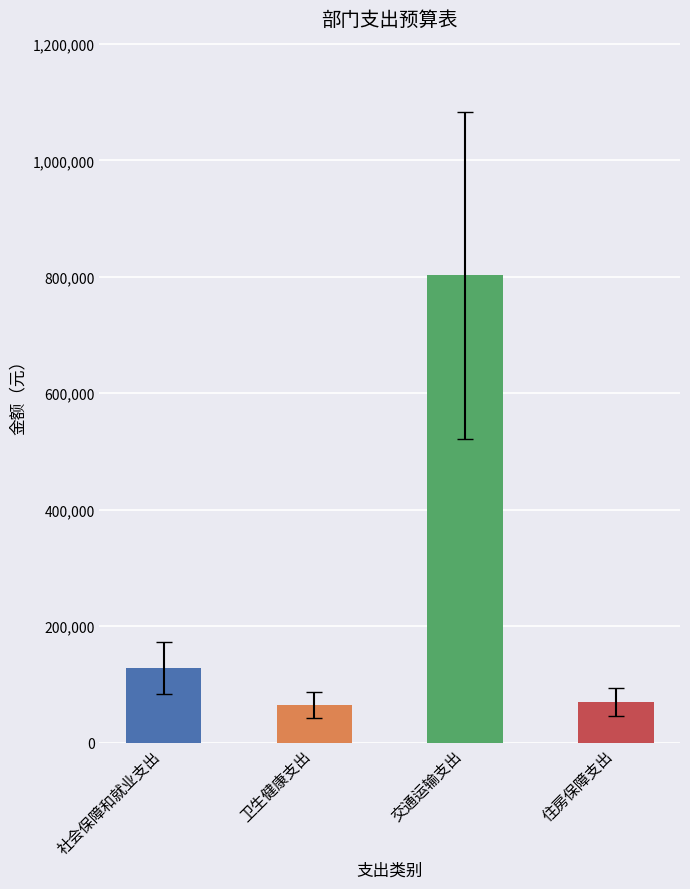

What is the greatest value displayed?

802708.1